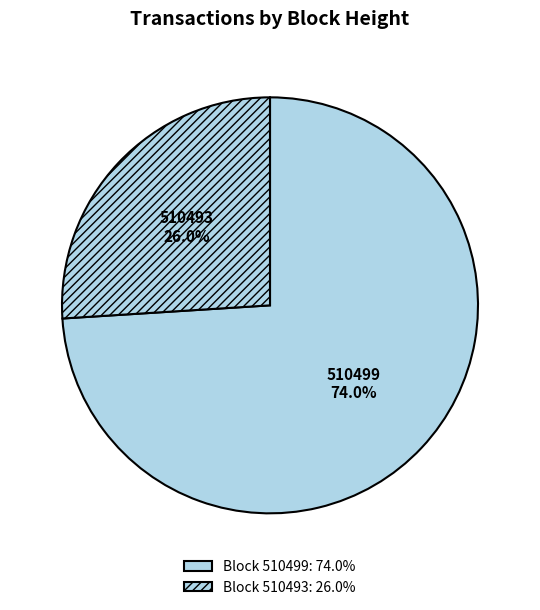

To the nearest percent, what is the average slice percentage?

50%